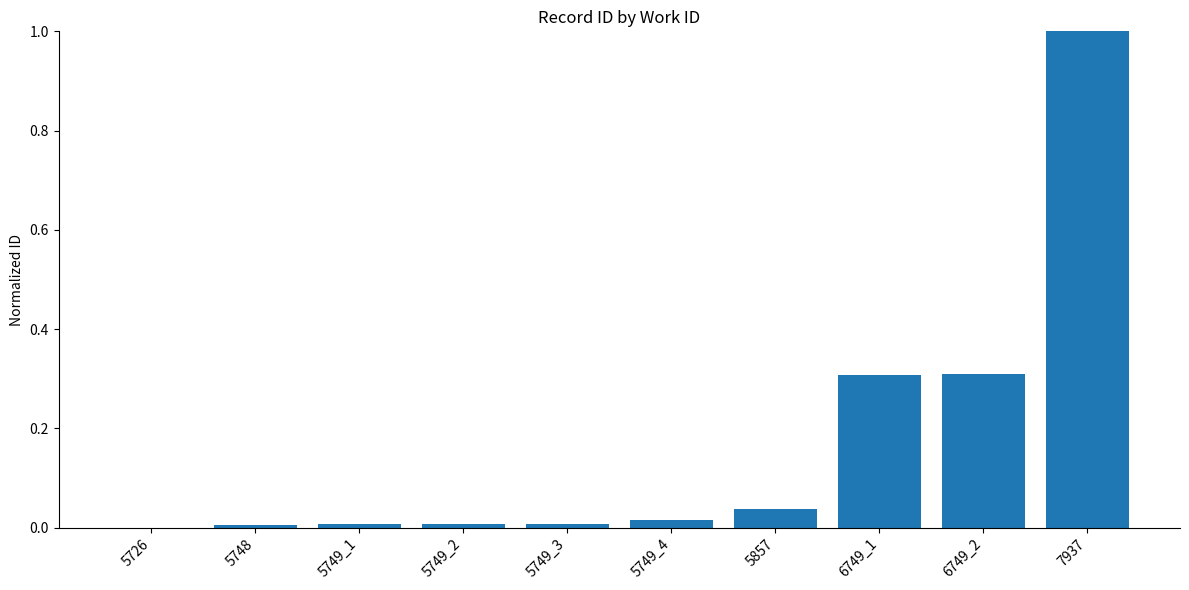

Which has a higher value, 7937 or 5857?

7937